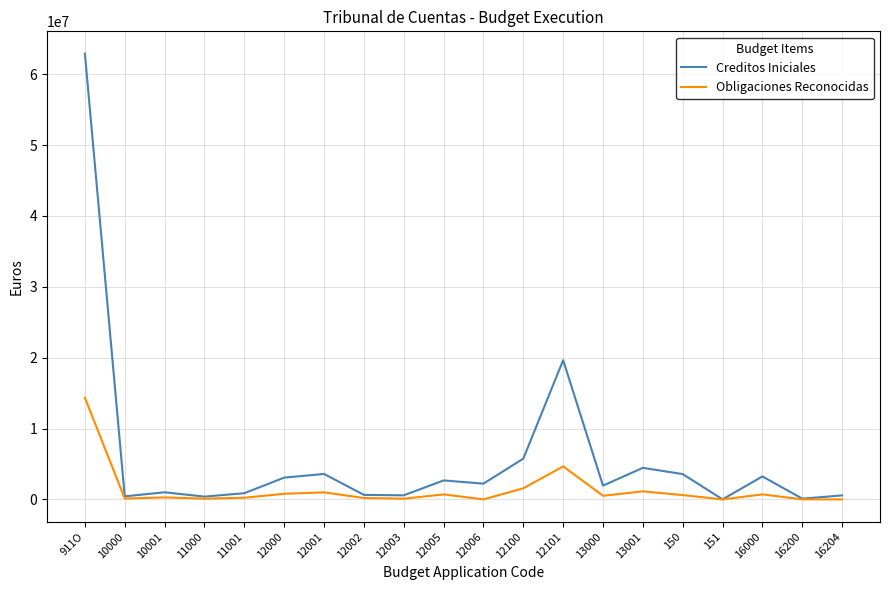

At which label does Obligaciones Reconocidas reach its peak?

911O